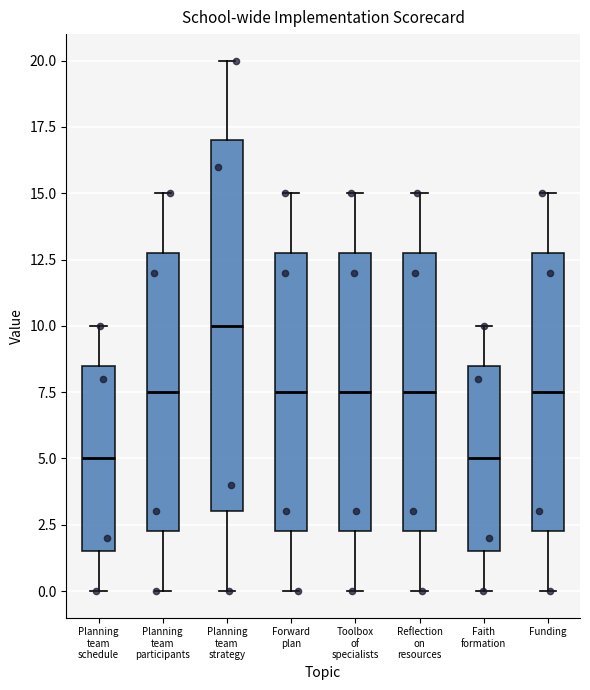

Where is the lower edge of the box for Faith formation on the y-axis? The values are not printed on the chart, so give them approximately, as read against the axis.

1.5